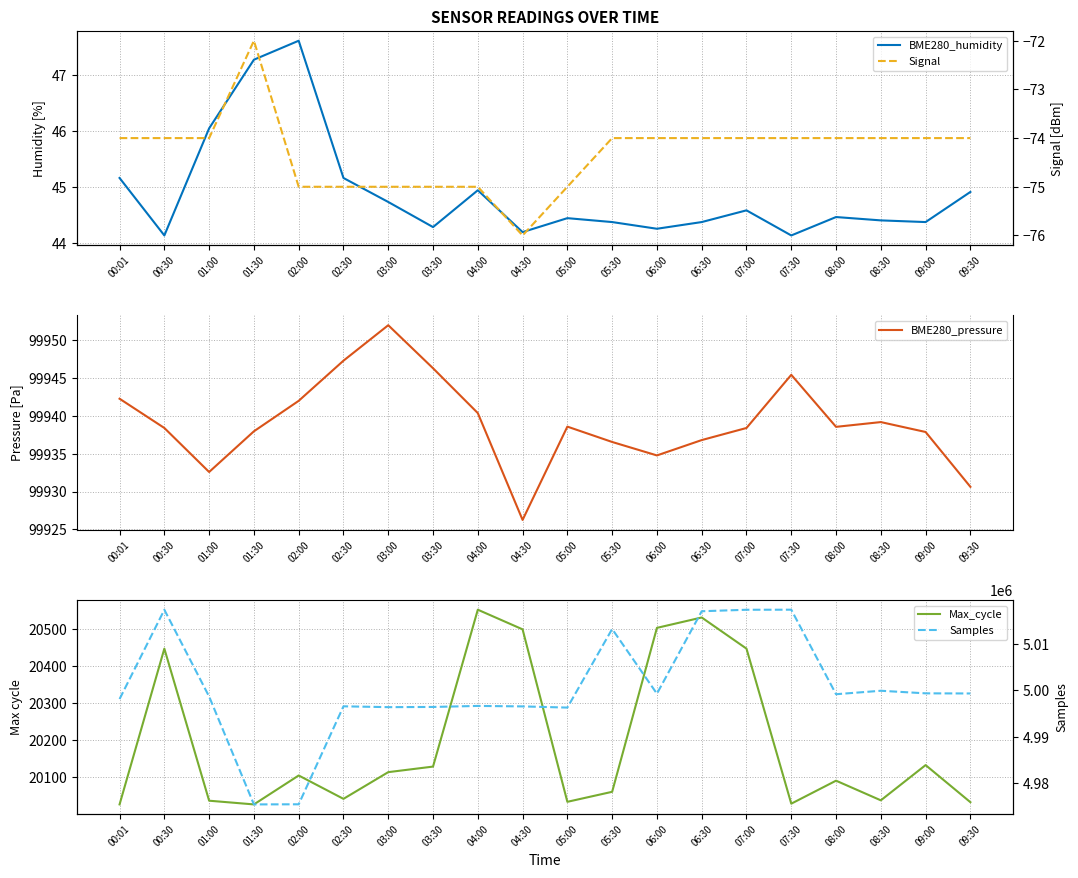

Reading left to right, list all the values displayed in this chart.

BME280_humidity: 00:01=45.2	00:30=44.1	01:00=46.0	01:30=47.3	02:00=47.6	02:30=45.2	03:00=44.7	03:30=44.3	04:00=44.9	04:30=44.2	05:00=44.4	05:30=44.4	06:00=44.2	06:30=44.4	07:00=44.6	07:30=44.1	08:00=44.5	08:30=44.4	09:00=44.4	09:30=44.9
BME280_pressure: 00:01=99942.3	00:30=99938.4	01:00=99932.6	01:30=99938.0	02:00=99942.0	02:30=99947.3	03:00=99952.0	03:30=99946.3	04:00=99940.4	04:30=99926.2	05:00=99938.6	05:30=99936.6	06:00=99934.8	06:30=99936.8	07:00=99938.4	07:30=99945.4	08:00=99938.6	08:30=99939.2	09:00=99937.9	09:30=99930.6
Max_cycle: 00:01=20027.0	00:30=20447.0	01:00=20037.0	01:30=20027.0	02:00=20105.0	02:30=20042.0	03:00=20114.0	03:30=20129.0	04:00=20552.0	04:30=20499.0	05:00=20034.0	05:30=20061.0	06:00=20503.0	06:30=20531.0	07:00=20447.0	07:30=20029.0	08:00=20091.0	08:30=20038.0	09:00=20133.0	09:30=20033.0
Signal: 00:01=-74.0	00:30=-74.0	01:00=-74.0	01:30=-72.0	02:00=-75.0	02:30=-75.0	03:00=-75.0	03:30=-75.0	04:00=-75.0	04:30=-76.0	05:00=-75.0	05:30=-74.0	06:00=-74.0	06:30=-74.0	07:00=-74.0	07:30=-74.0	08:00=-74.0	08:30=-74.0	09:00=-74.0	09:30=-74.0
Samples: 00:01=4998117.0	00:30=5017341.0	01:00=4998652.0	01:30=4975427.0	02:00=4975453.0	02:30=4996550.0	03:00=4996372.0	03:30=4996414.0	04:00=4996635.0	04:30=4996533.0	05:00=4996277.0	05:30=5013199.0	06:00=4999267.0	06:30=5017024.0	07:00=5017341.0	07:30=5017356.0	08:00=4999156.0	08:30=4999901.0	09:00=4999344.0	09:30=4999318.0